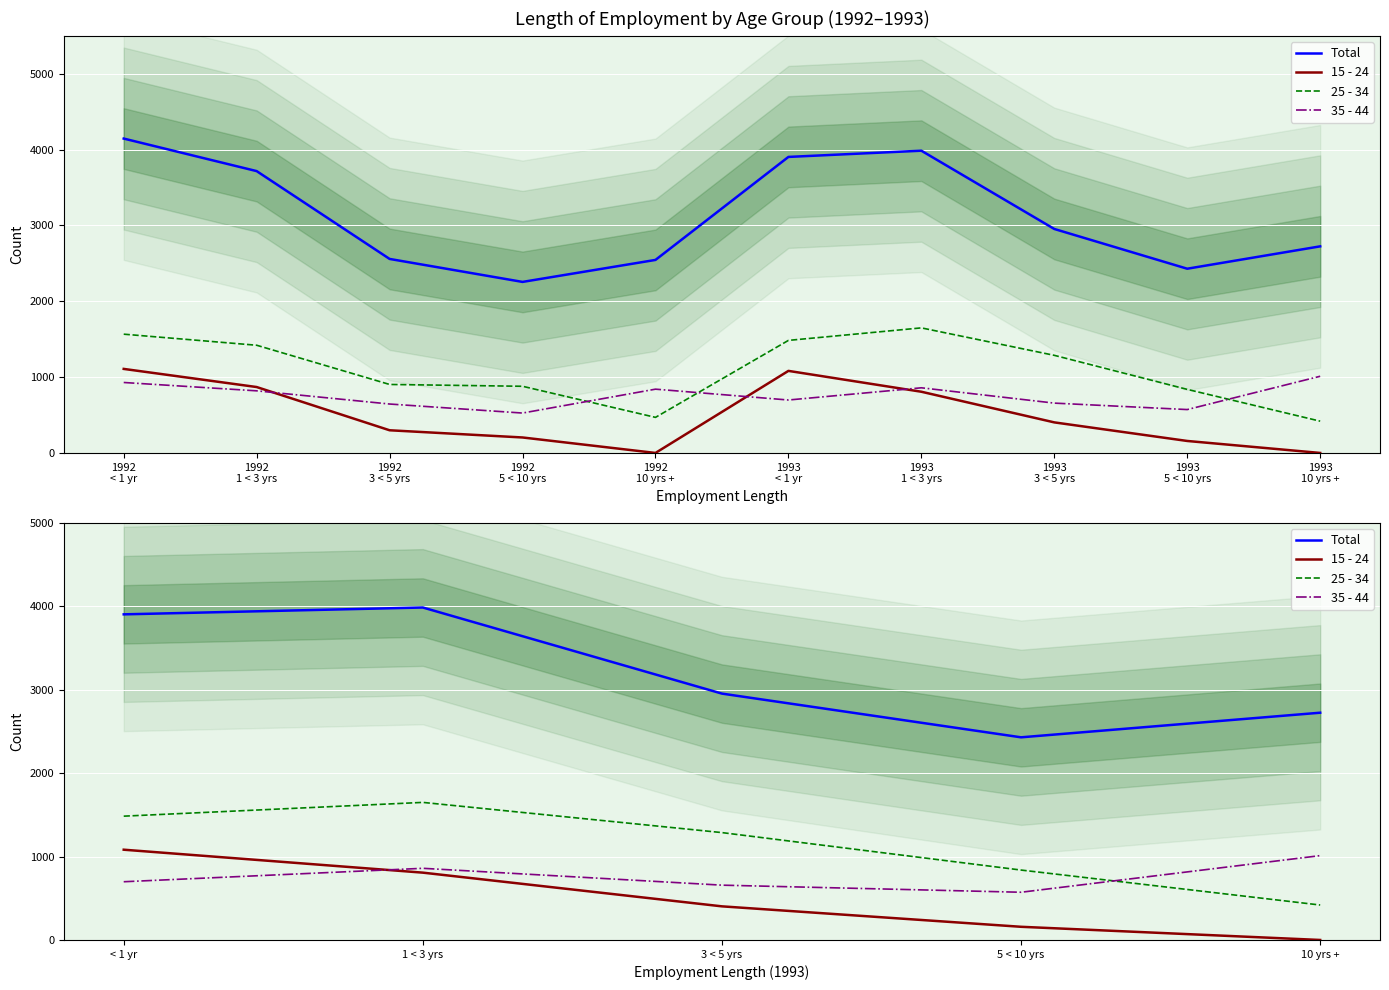

Where is the first local minimum for Total?

5 < 10 yrs